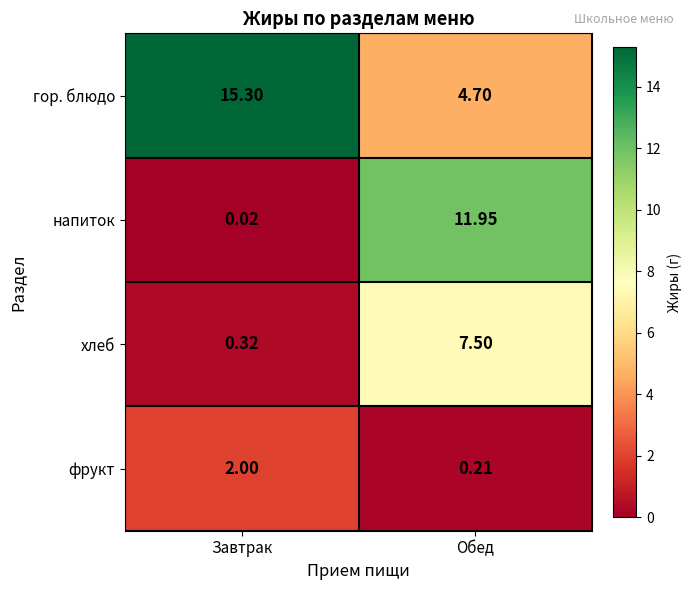

Which series has the widest spread of values?

напиток